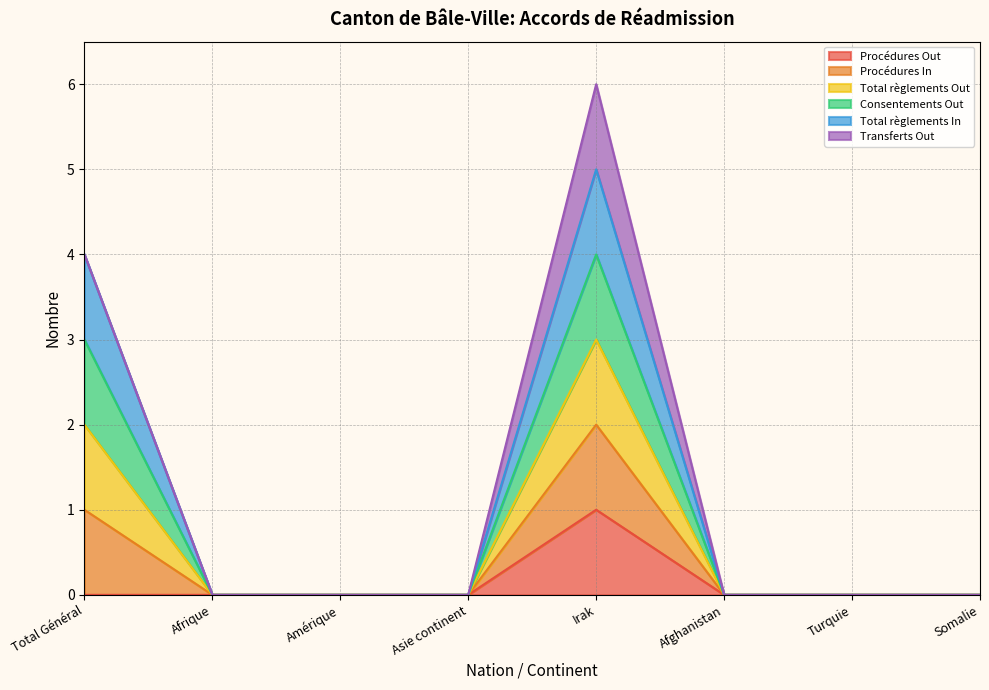

True or false: Total règlements Out and Procédures Out cross at least once.

False